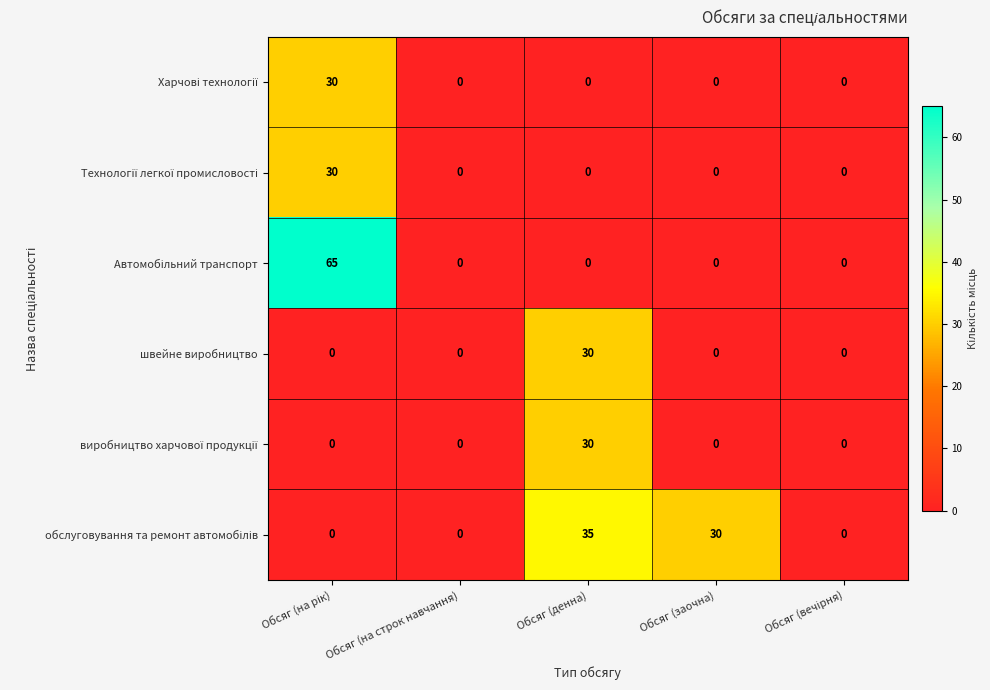

What is the greatest value displayed?

65